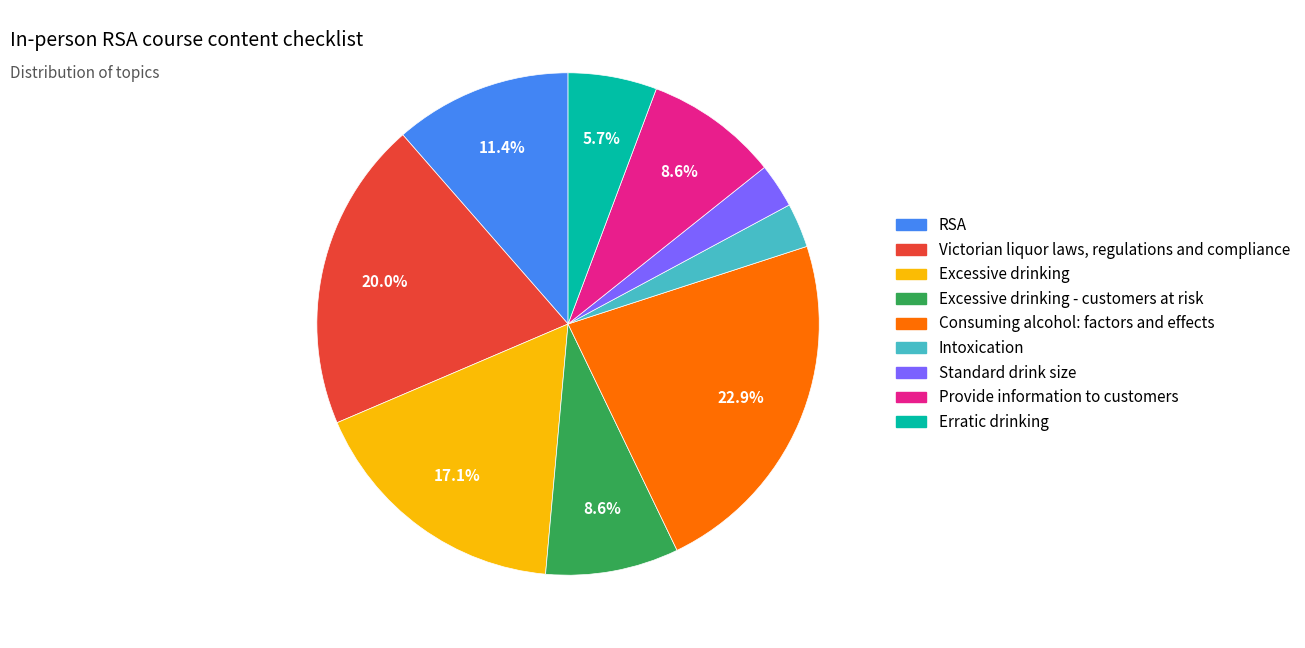

Does any single category account for the majority?

No